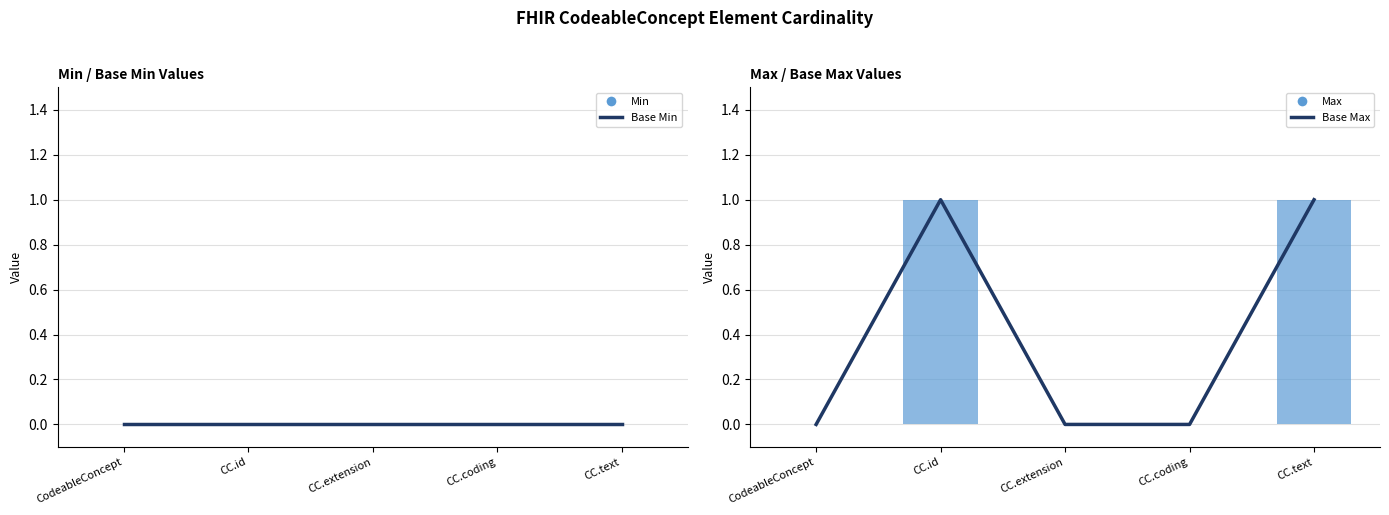

Reading left to right, list all the values displayed in this chart.

Base Min: 0	0	0	0	0
Min: 0	0	0	0	0
Base Max: 0	1	0	0	1
Max: 0	1	0	0	1